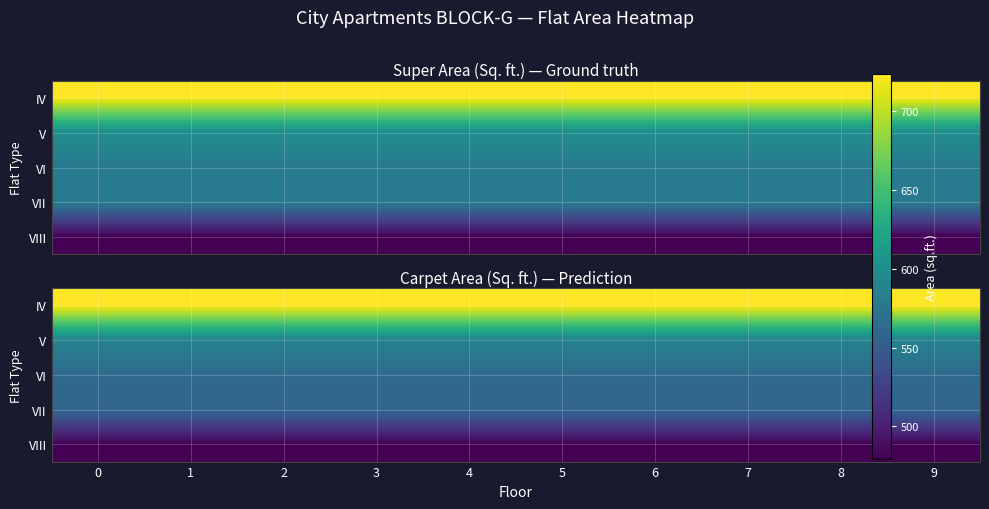

The V series shows 588.2 at 0. True or false?

True